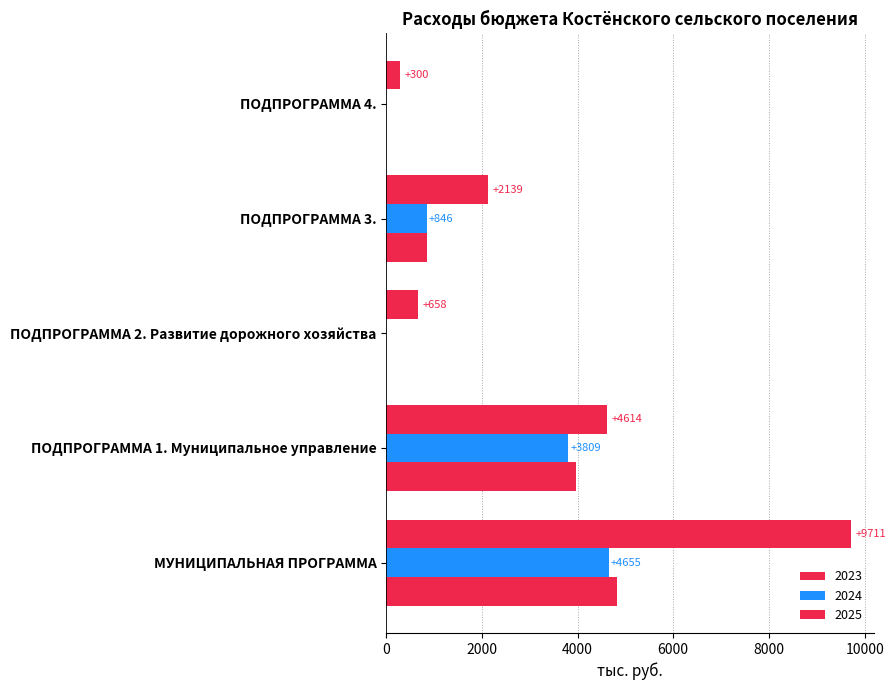

Count the number of data series in this chart.

3